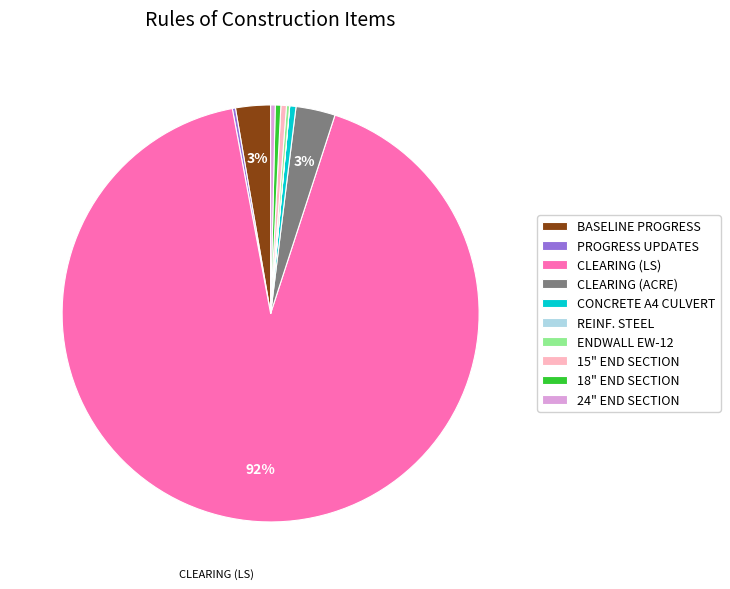

Which slice is the largest?

CLEARING (LS)